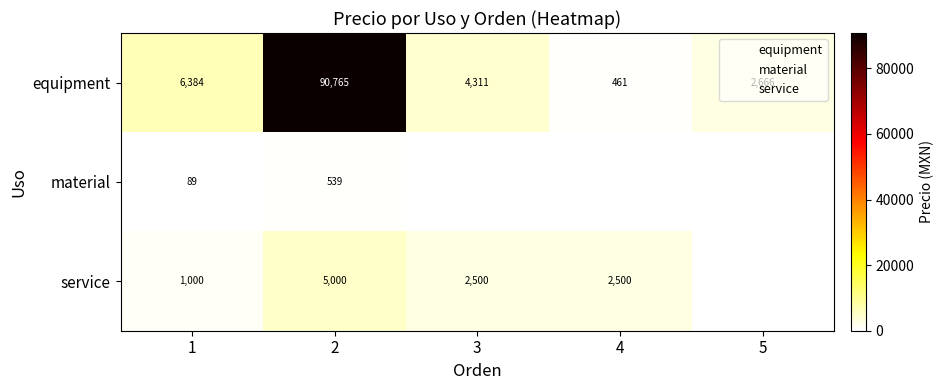

Which category has the highest value across all series?

2